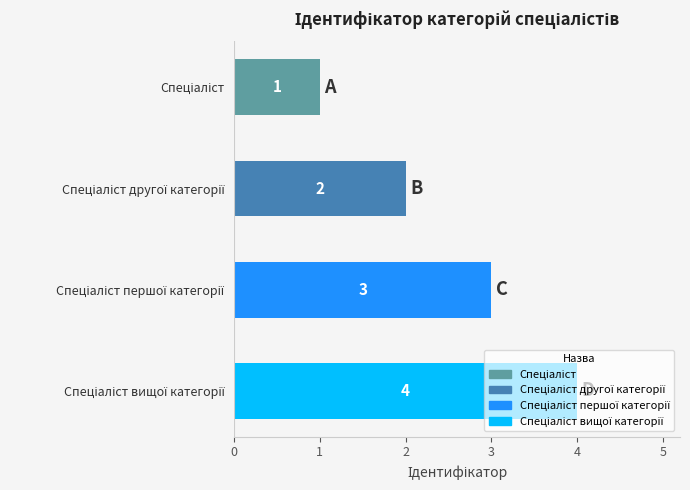

What is the difference between the maximum and minimum values?

3